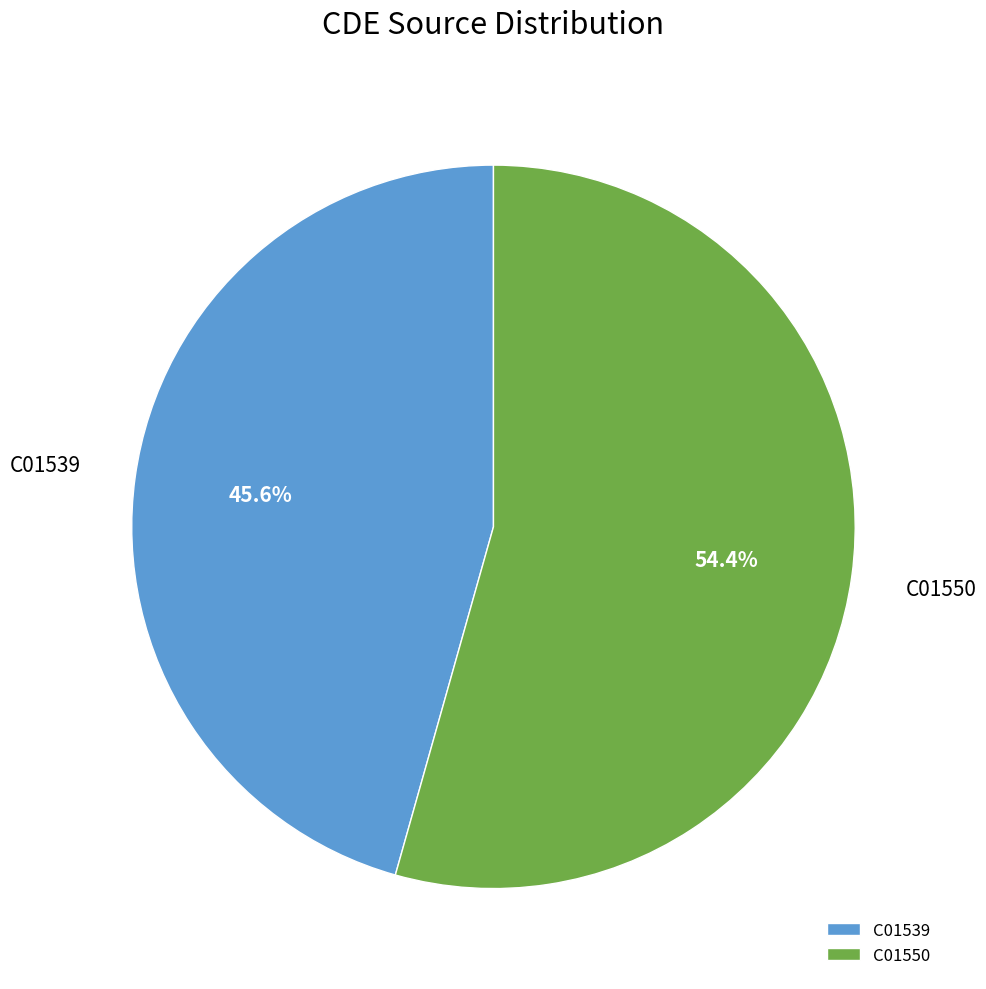

To the nearest percent, what is the average slice percentage?

50%